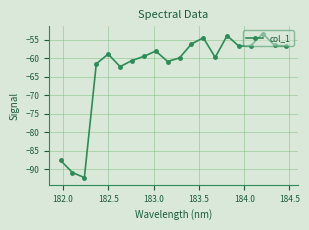

Does the chart display data point markers on the line(s)?

Yes